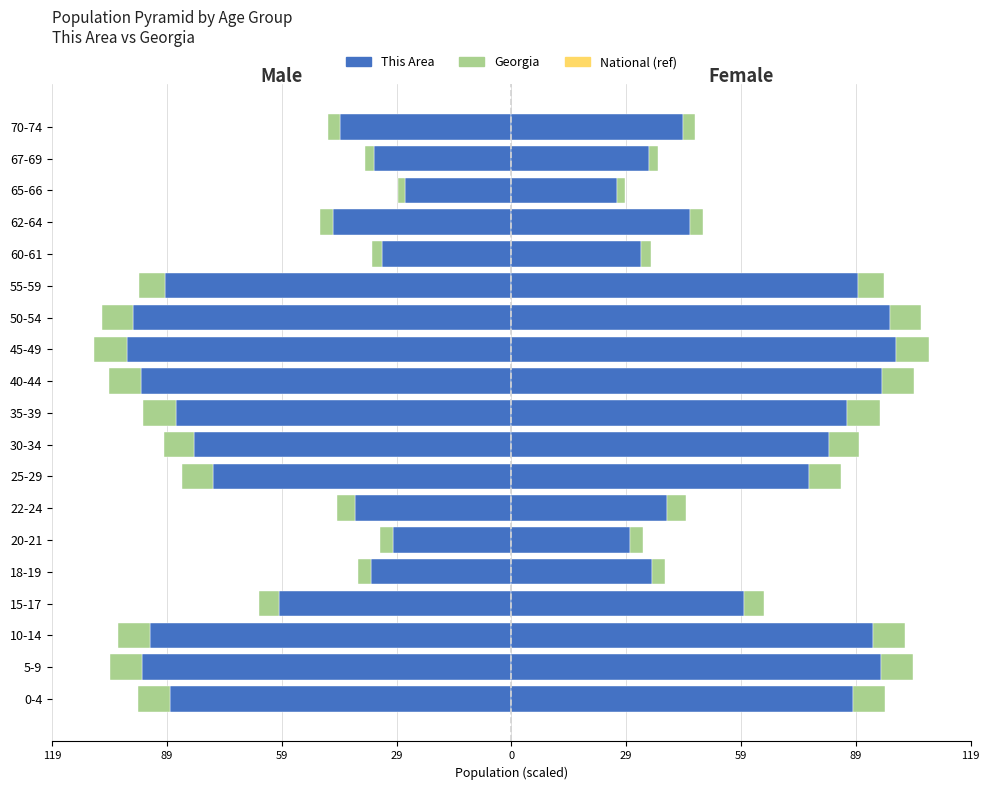

Reading left to right, list all the values displayed in this chart.

This Area (Male): -88.9	-96.1	-94.1	-60.6	-36.5	-30.9	-40.6	-77.6	-82.6	-87.4	-96.5	-100.0	-98.5	-90.1	-33.7	-46.4	-27.6	-35.7	-44.7
Georgia (Male): -8.2	-8.3	-8.3	-5.0	-3.5	-3.4	-4.8	-8.1	-7.9	-8.4	-8.4	-8.7	-8.0	-6.9	-2.5	-3.4	-1.9	-2.4	-3.0
This Area (Female): 88.9	96.1	94.1	60.6	36.5	30.9	40.6	77.6	82.6	87.4	96.5	100.0	98.5	90.1	33.7	46.4	27.6	35.7	44.7
Georgia (Female): 8.2	8.3	8.3	5.0	3.5	3.4	4.8	8.1	7.9	8.4	8.4	8.7	8.0	6.9	2.5	3.4	1.9	2.4	3.0